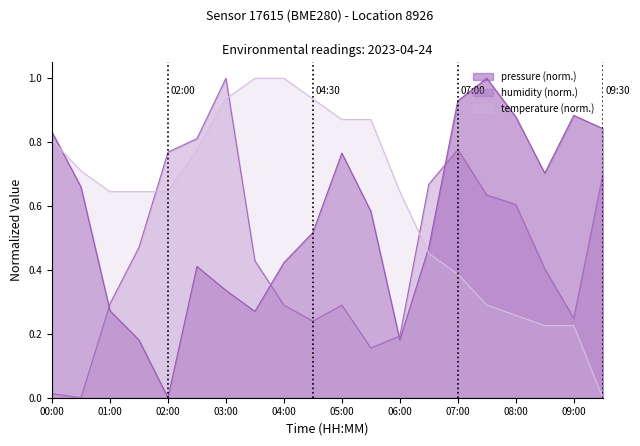

Reading right to left, what are all the values shown in this chart?

pressure: 0.8	0.9	0.7	0.9	1.0	0.9	0.5	0.2	0.6	0.8	0.5	0.4	0.3	0.3	0.4	0.0	0.2	0.3	0.7	0.8
temperature: 0.0	0.2	0.2	0.3	0.3	0.4	0.5	0.6	0.9	0.9	0.9	1.0	1.0	0.9	0.8	0.6	0.6	0.6	0.7	0.8
humidity: 0.7	0.2	0.4	0.6	0.6	0.8	0.7	0.2	0.2	0.3	0.2	0.3	0.4	1.0	0.8	0.8	0.5	0.3	0.0	0.0